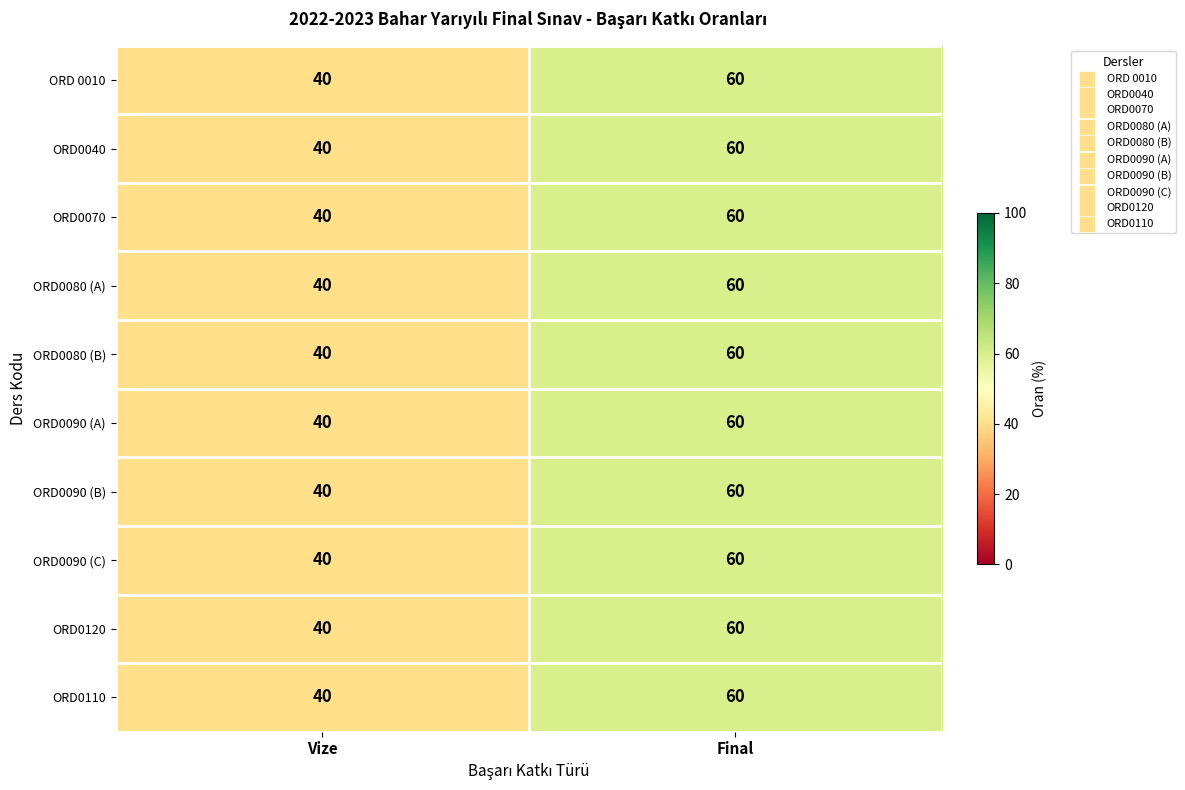

What is the smallest value displayed?

40